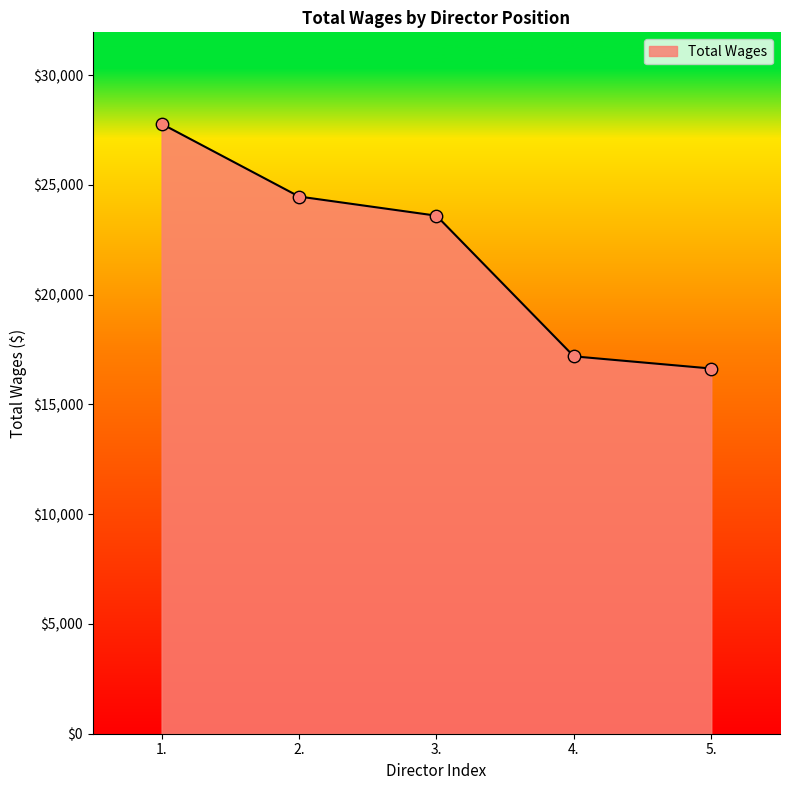

Approximately how many times larger is the value at 1. compared to 5.?

1.7